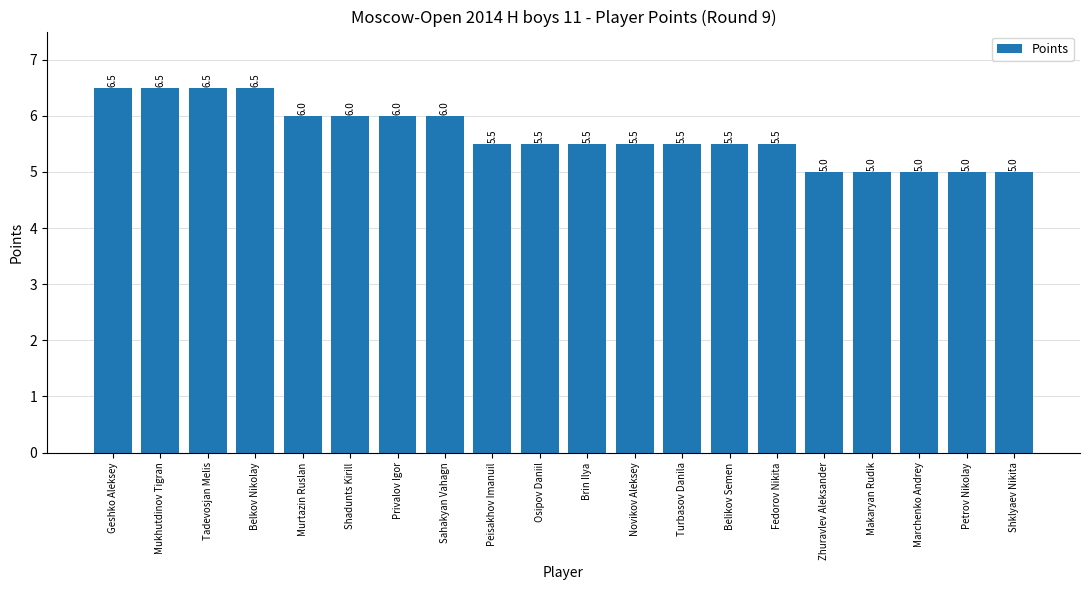

What is the value of the 2nd bar from the left?

6.5